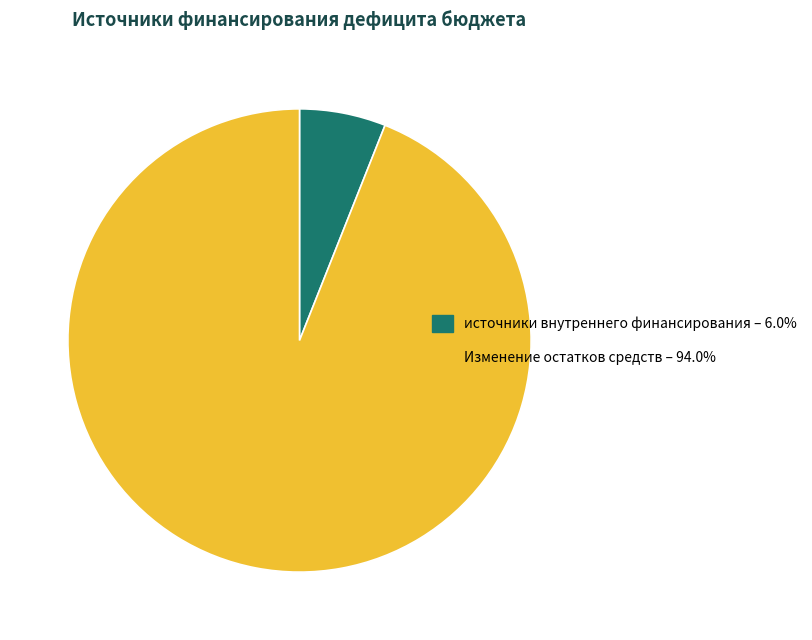

Does источники внутреннего финансирования account for over 50% of the chart?

No